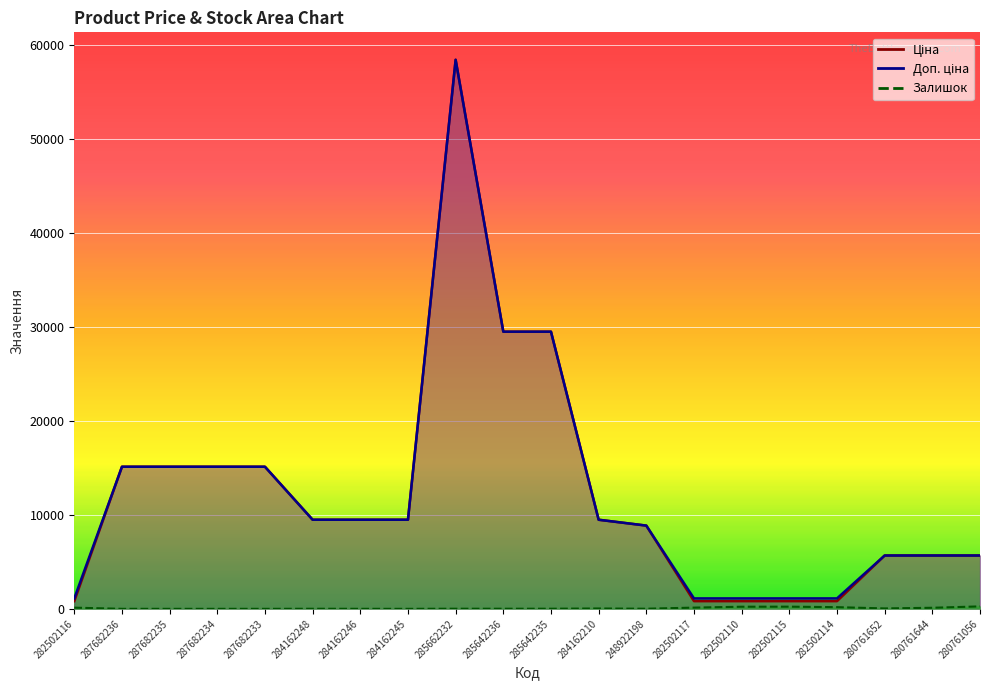

How many lines are shown in the chart?

3